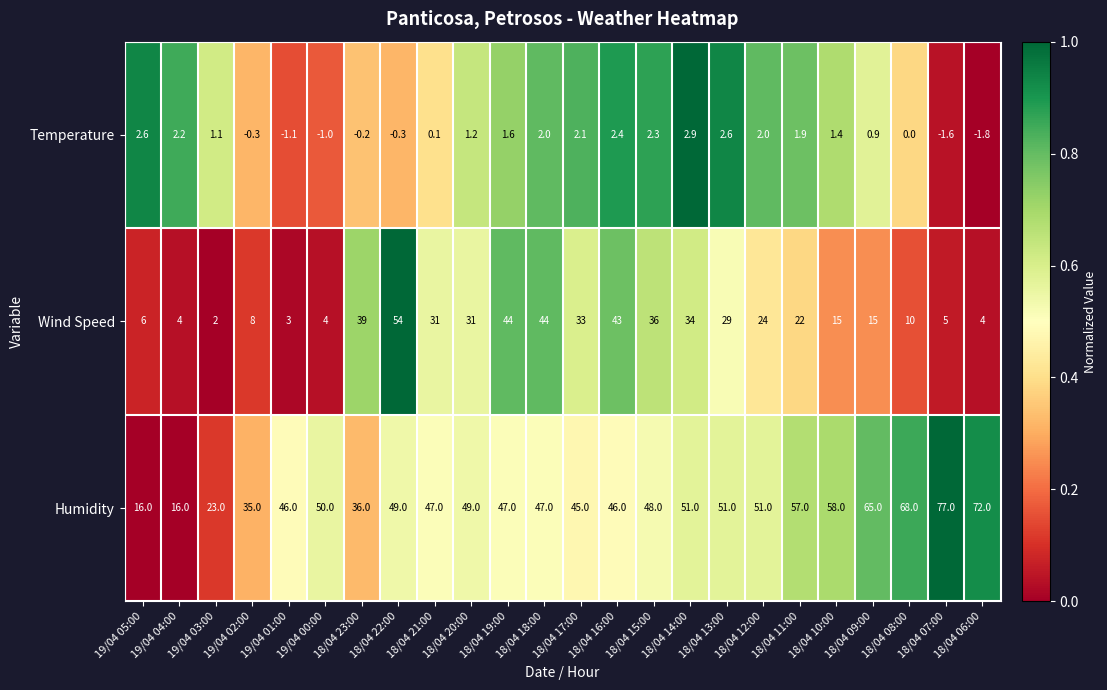

Is it true that Wind Speed equals 4.3 at 18/04 10:00?

False